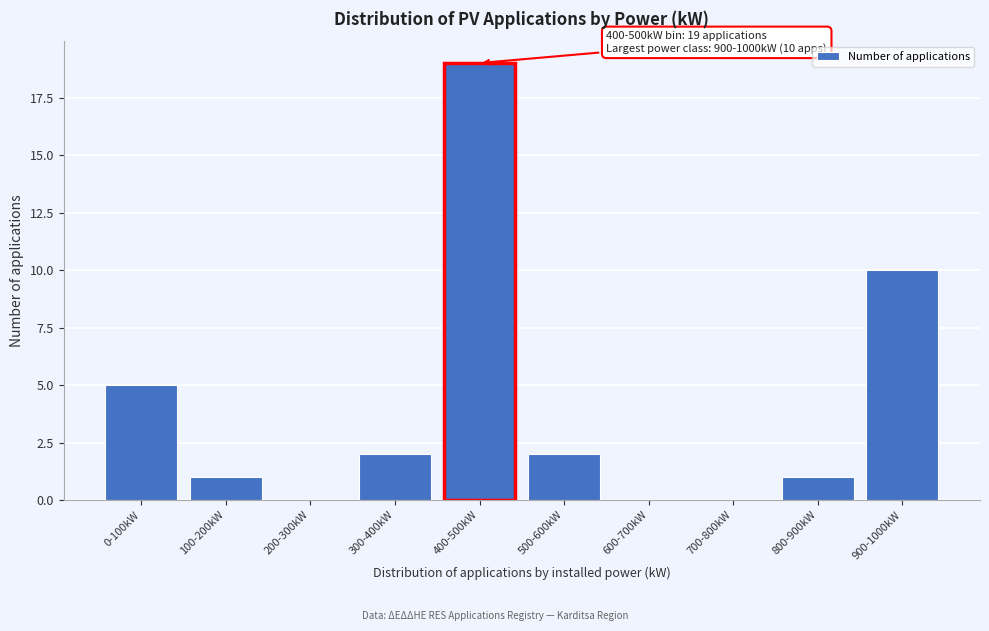

Reading left to right, what are all the values shown in this chart?

0-100kW=5	100-200kW=1	200-300kW=0	300-400kW=2	400-500kW=19	500-600kW=2	600-700kW=0	700-800kW=0	800-900kW=1	900-1000kW=10